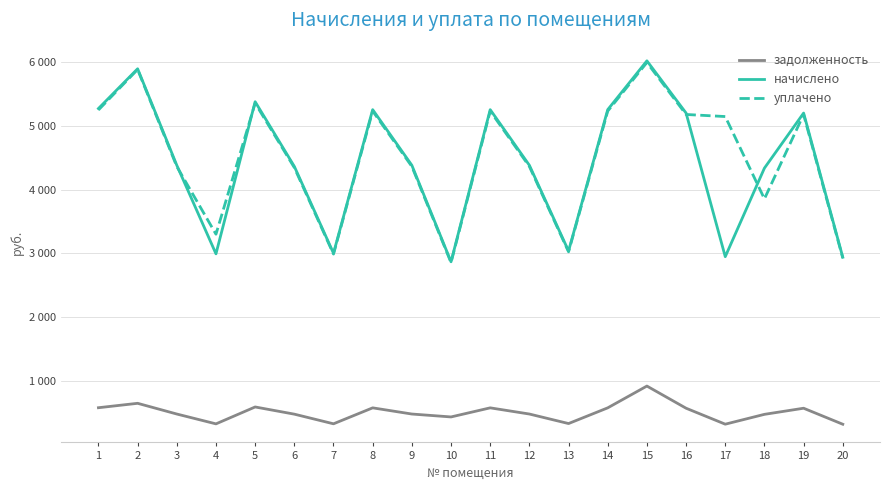

How many interior local peaks does the задолженность series have?

6